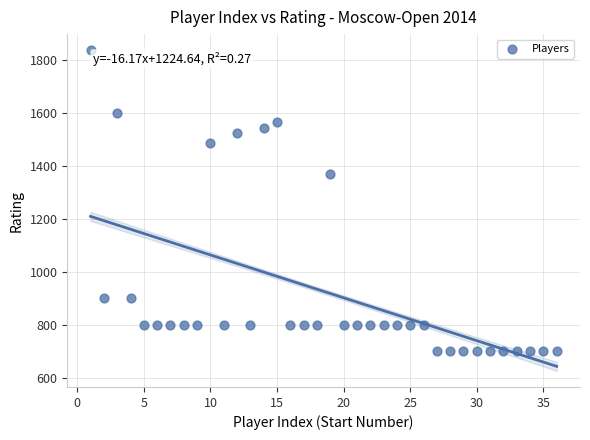

What Y value in the scatter plot is closest to 1268?

1367